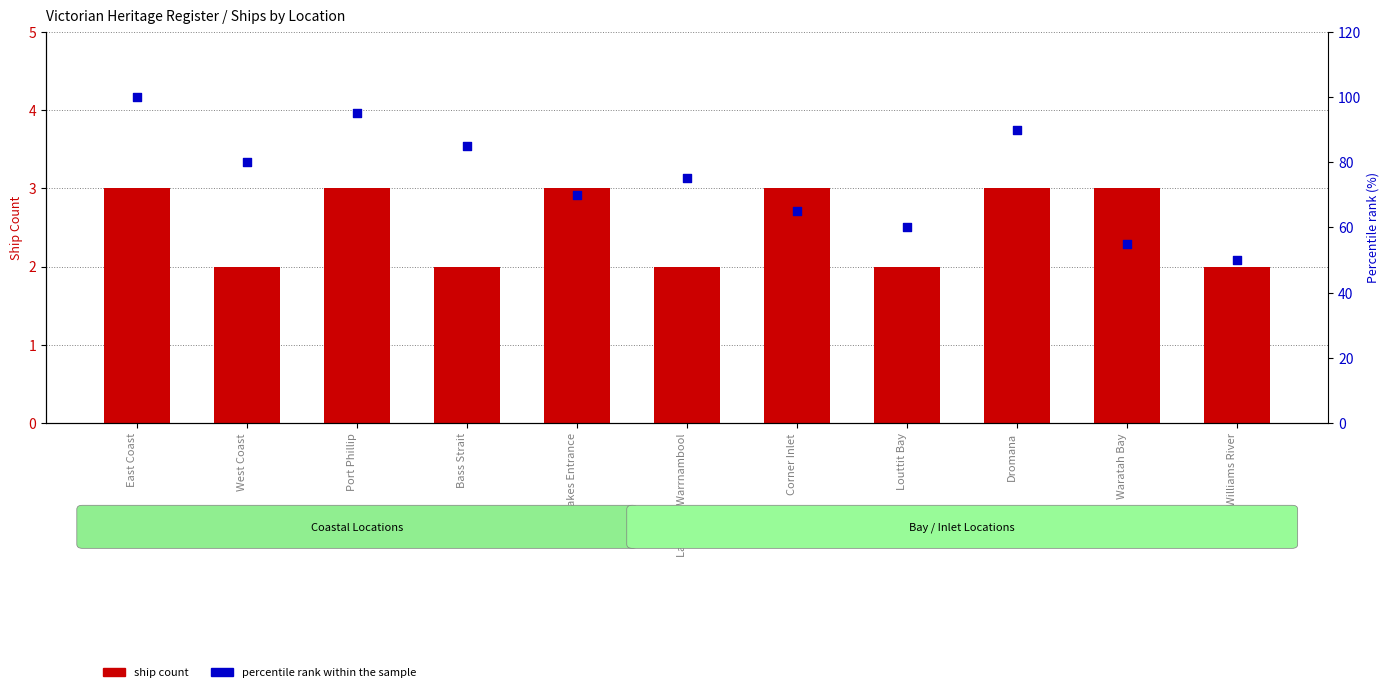

Which series has the largest total across all categories?

percentile rank within sample